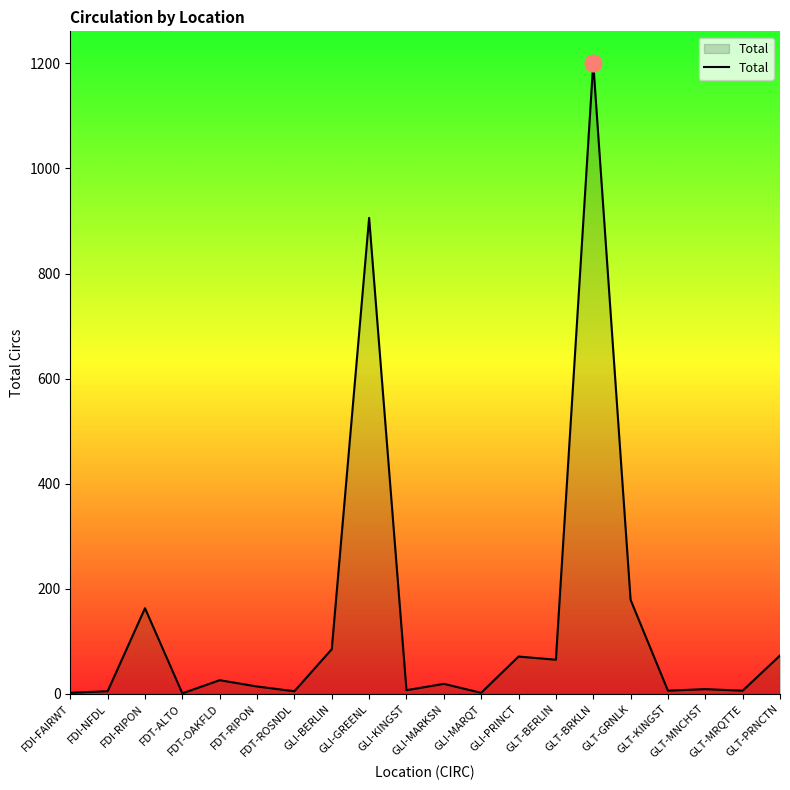

What is the difference between the values at GLI-PRINCT and GLT-GRNLK?

108